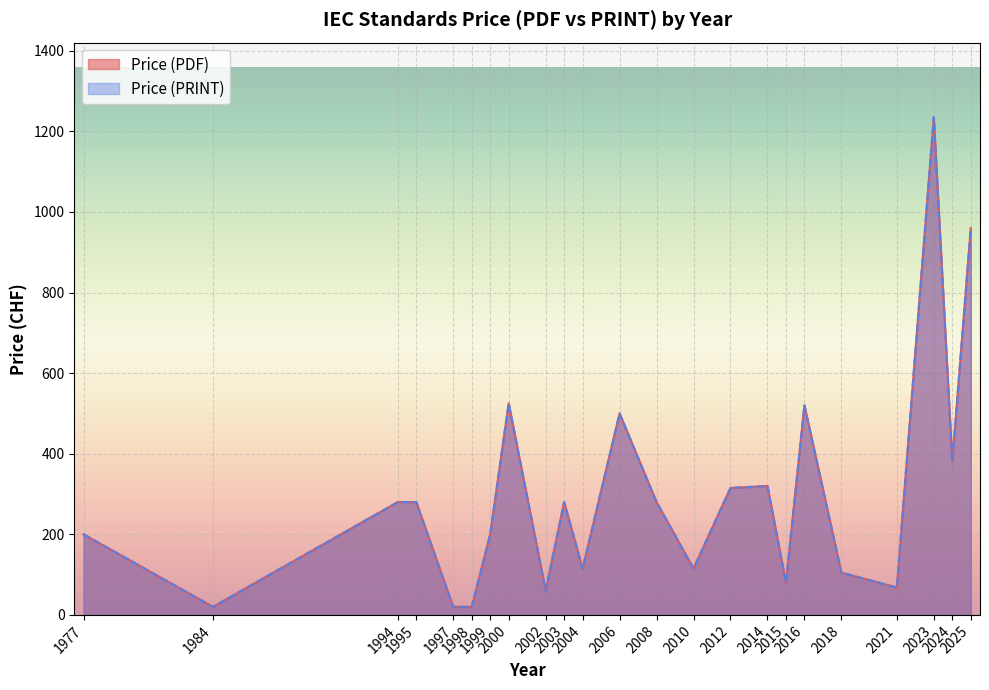

True or false: Price (PRINT) has more than 0 points higher than both neighbors.

True